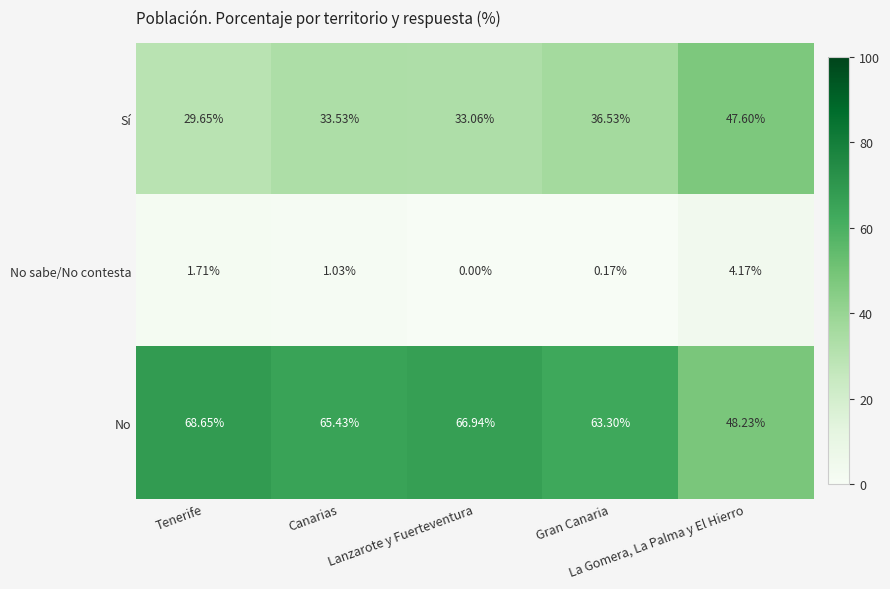

How many data points does each series have?

5